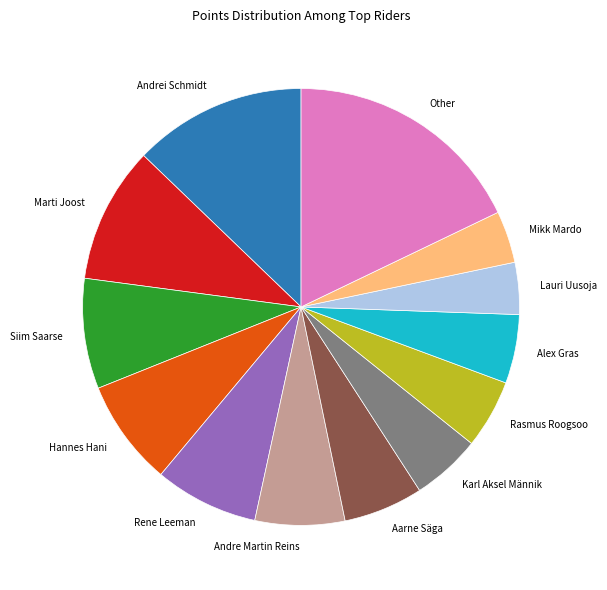

Is there any slice that represents more than half of the pie?

No